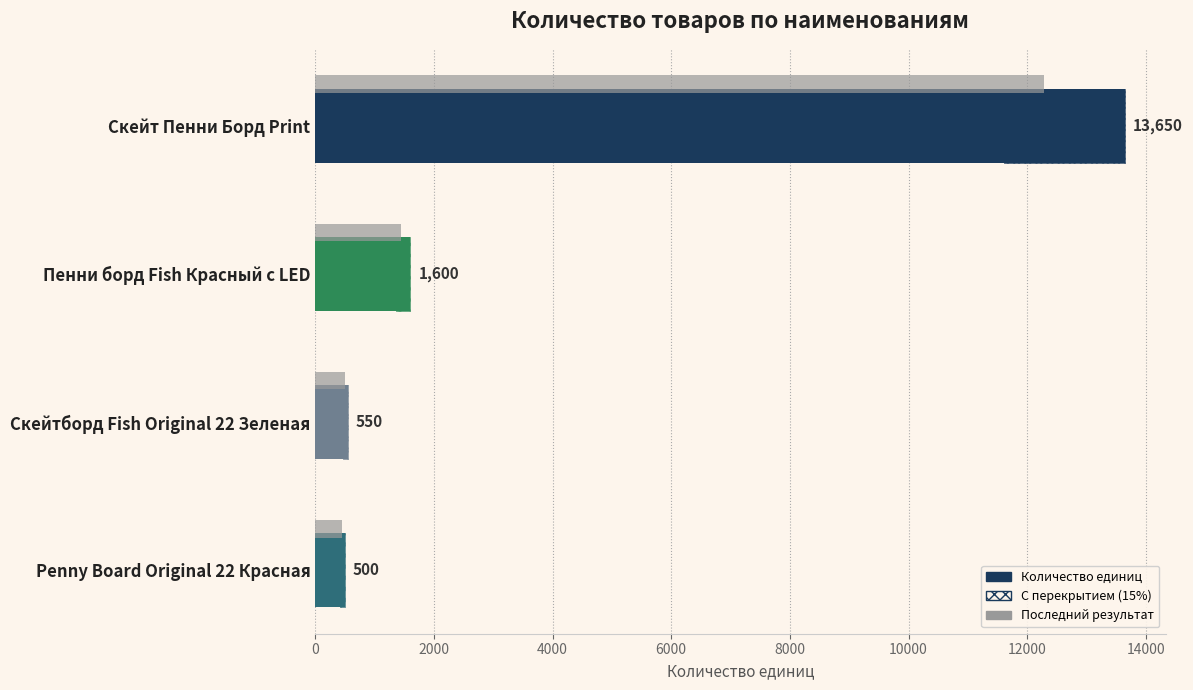

What is the value of the 2nd bar from the left?

1600